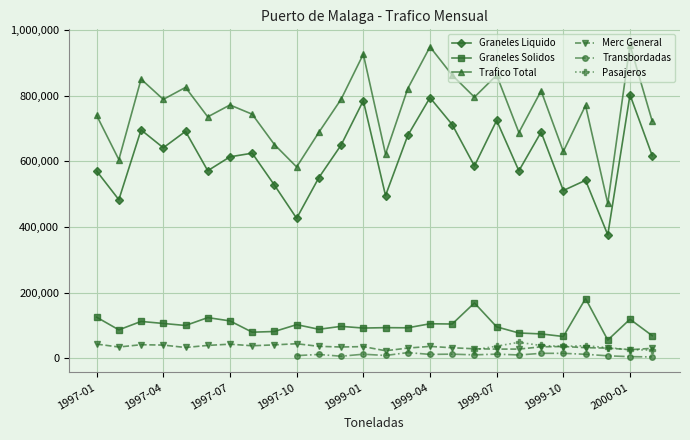

How many values in the Graneles Liquido series are below 617148?

13